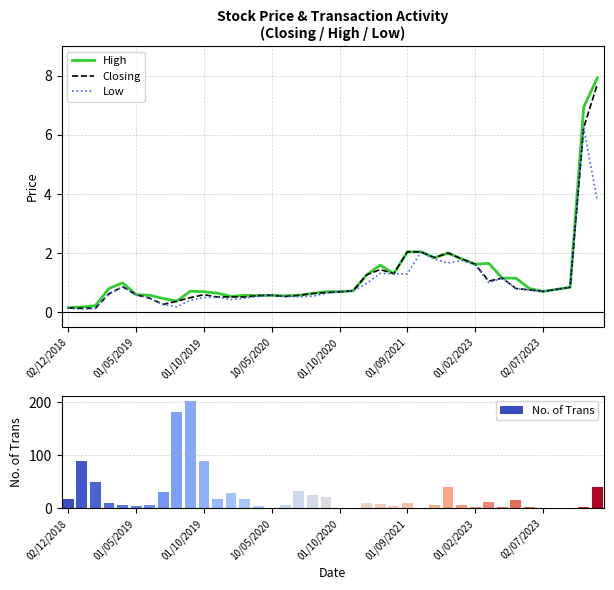

What are all the series names shown in the legend?

High, Closing, Low